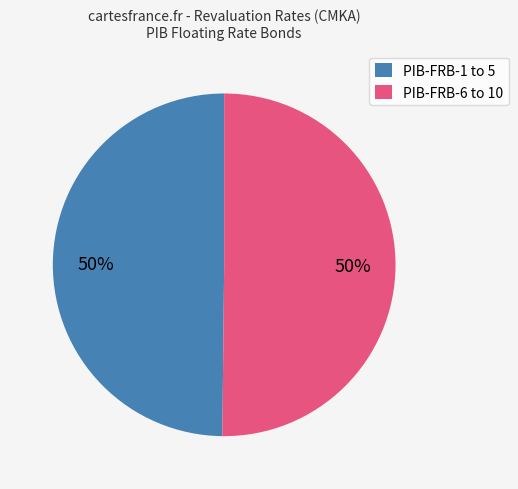

Do PIB-FRB-6 to 10 and PIB-FRB-1 to 5 together represent more than half of the pie?

Yes